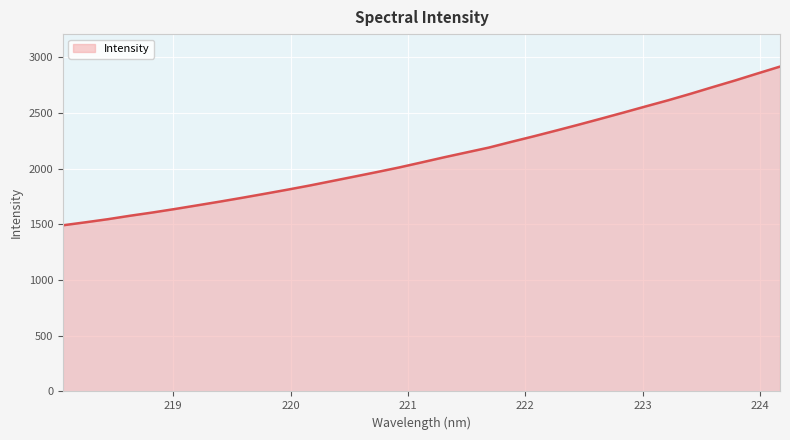

What is the difference between the maximum and minimum values?

1424.9